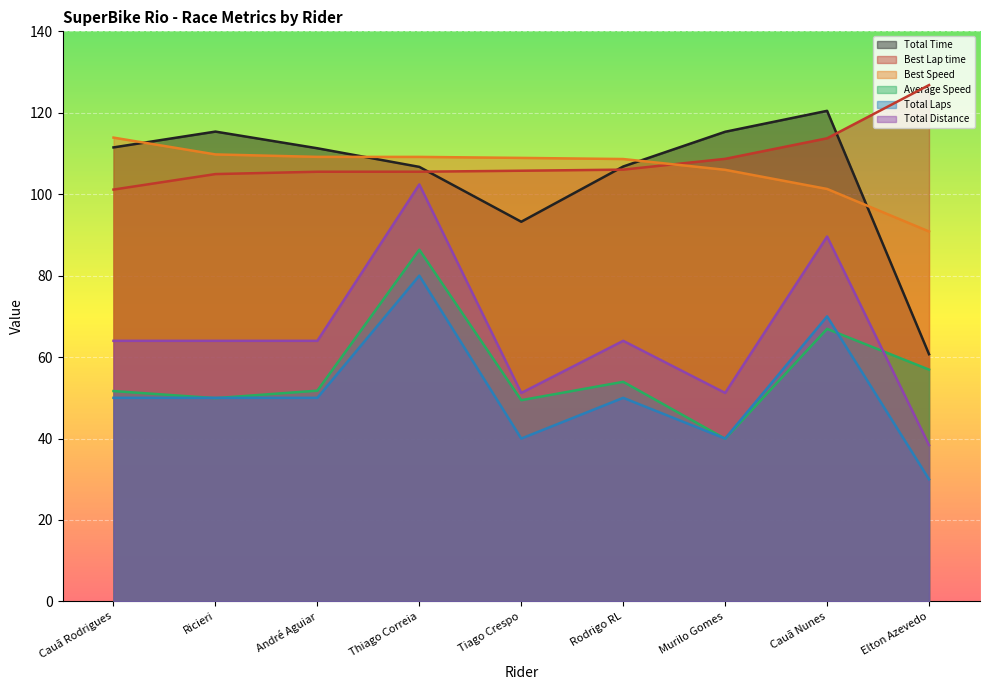

Which series changed the most between Cauã Rodrigues and André Aguiar?

Best Speed